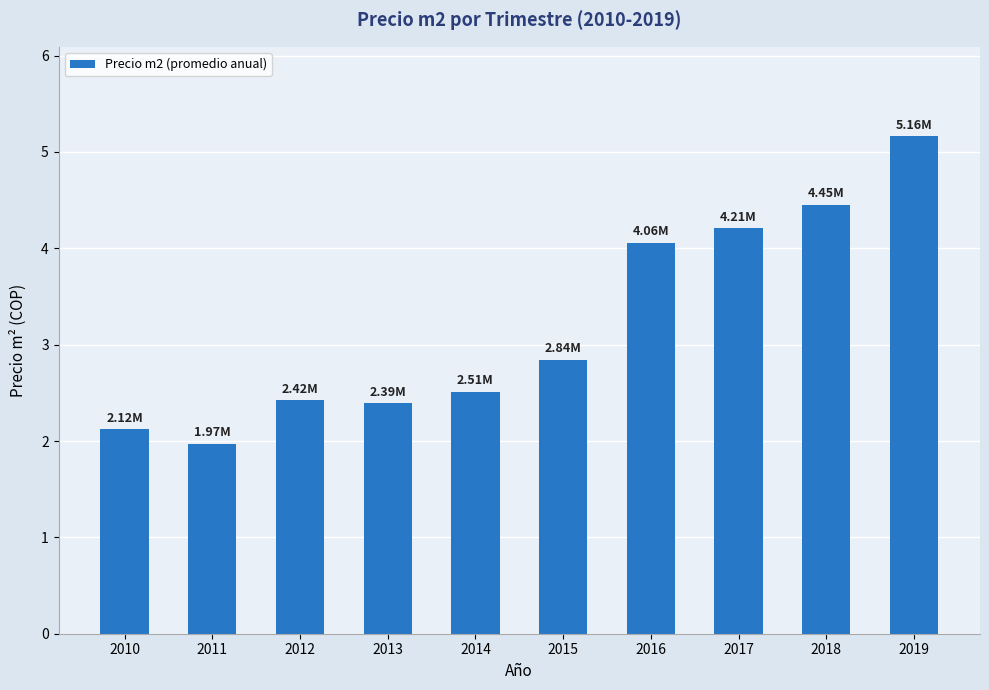

Reading left to right, list all the values displayed in this chart.

2010=2.1	2011=2.0	2012=2.4	2013=2.4	2014=2.5	2015=2.8	2016=4.1	2017=4.2	2018=4.5	2019=5.2